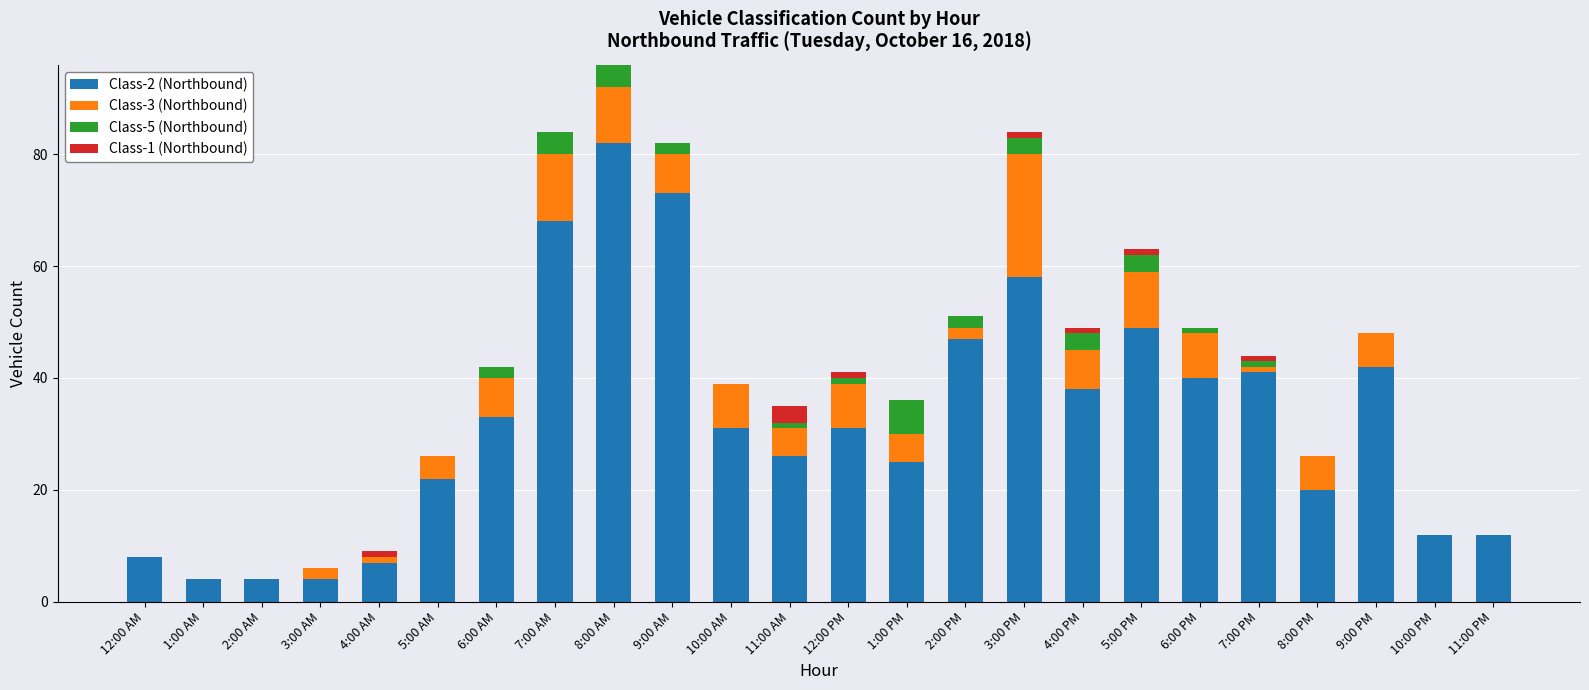

How many series are shown in this chart?

4